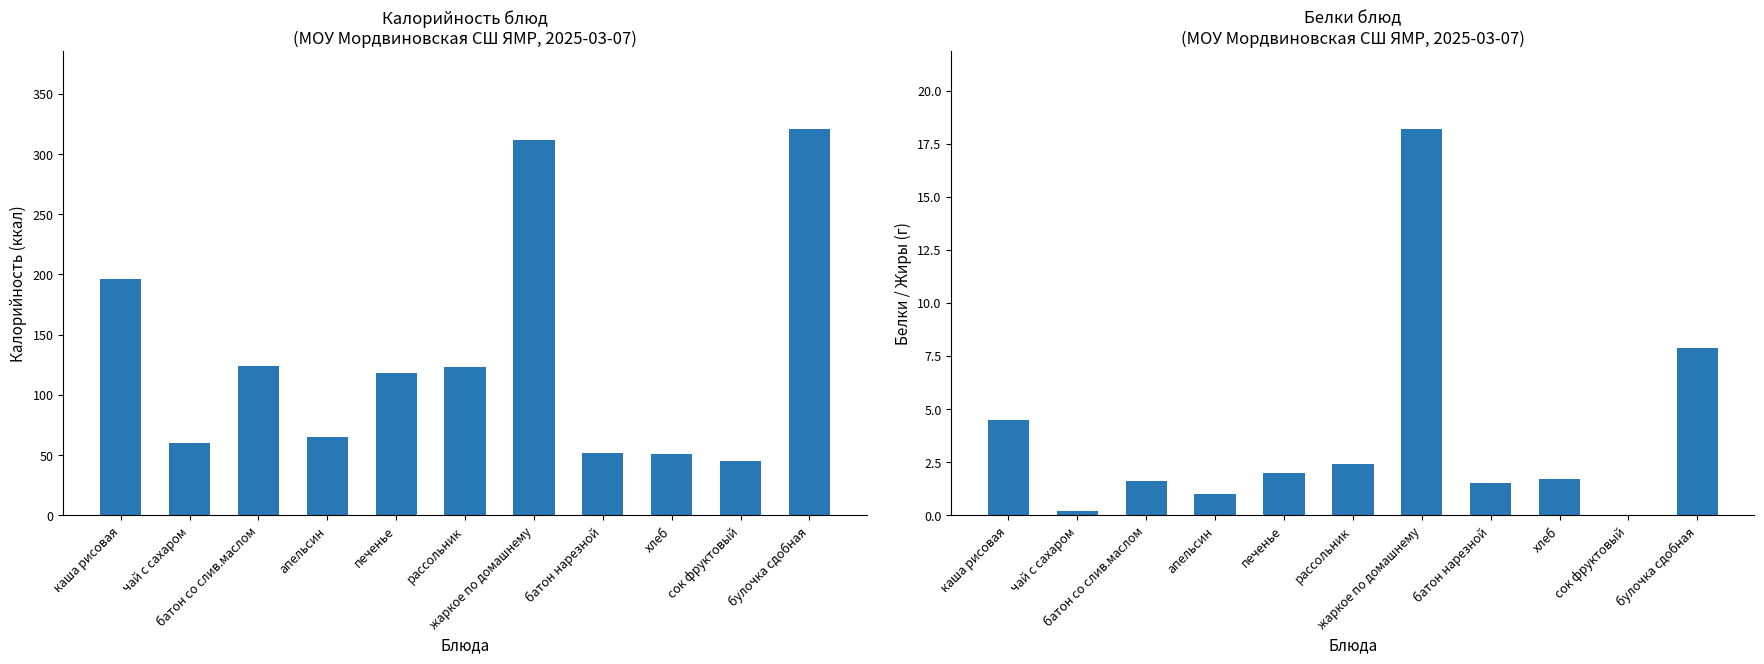

Does the chart contain stacked bars?

No